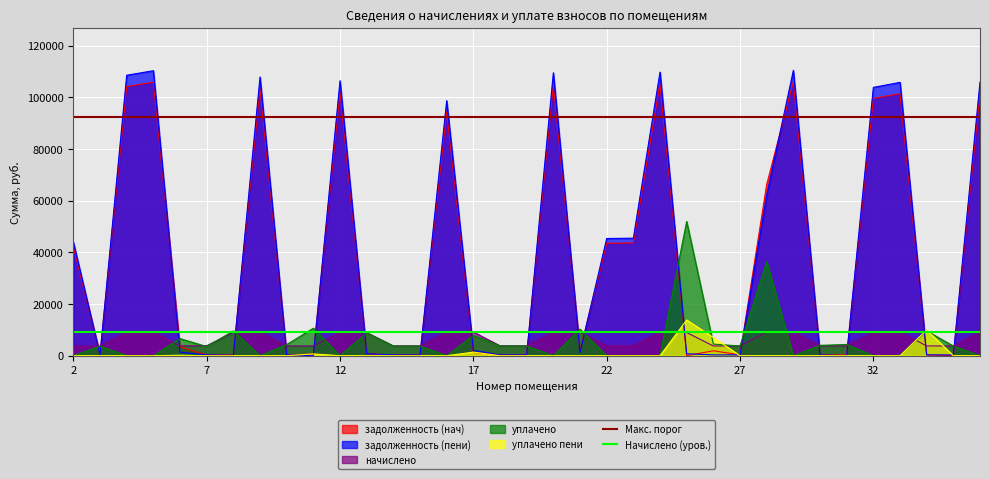

What is the average value of the Начислено (уров.) series?

9224.2